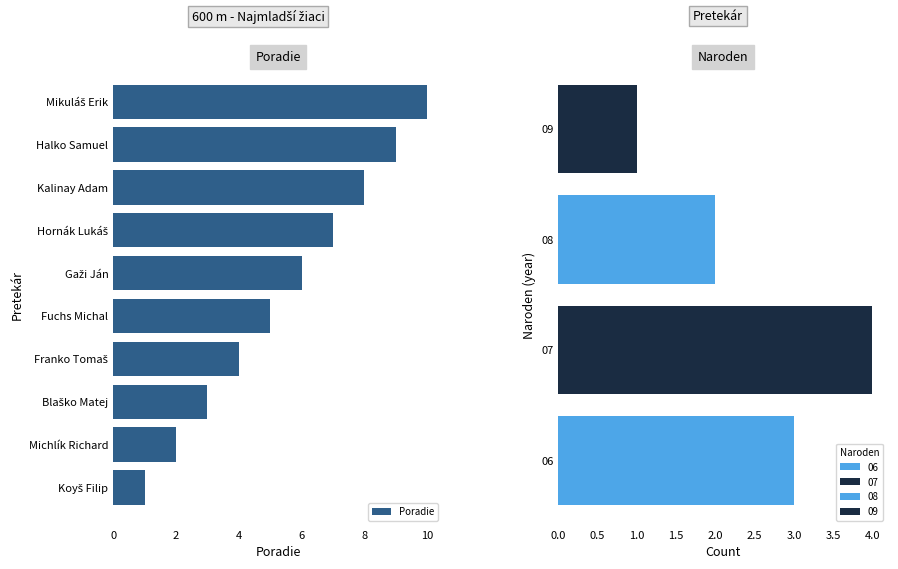

What is the difference between the maximum and second lowest values in the Poradie series?

8